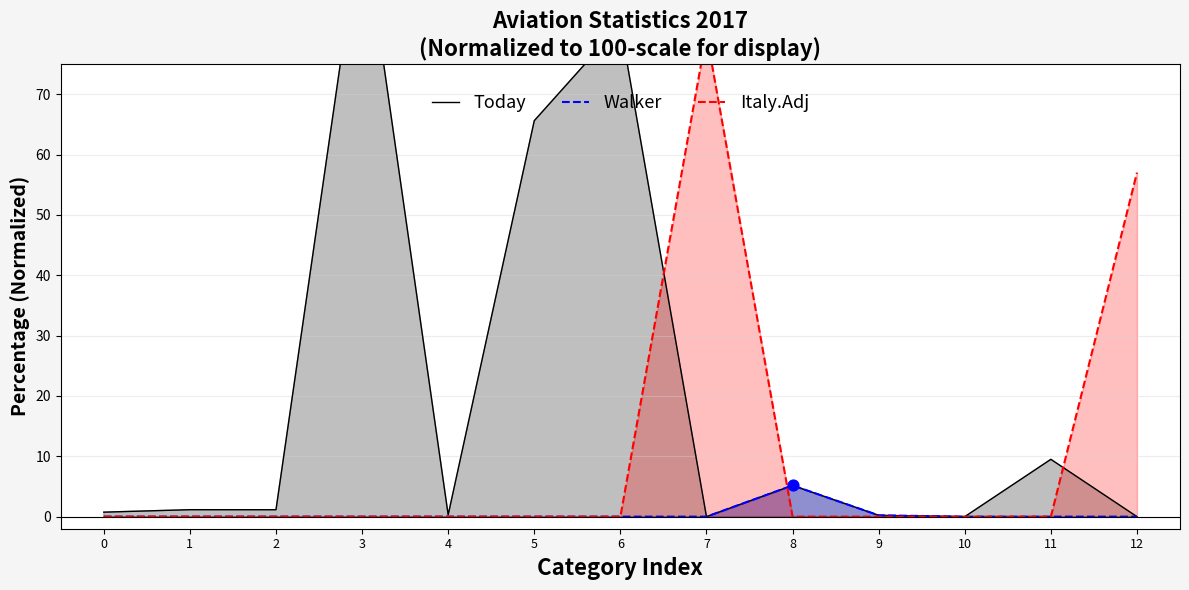

Which series has the largest Y range (max minus min)?

Today